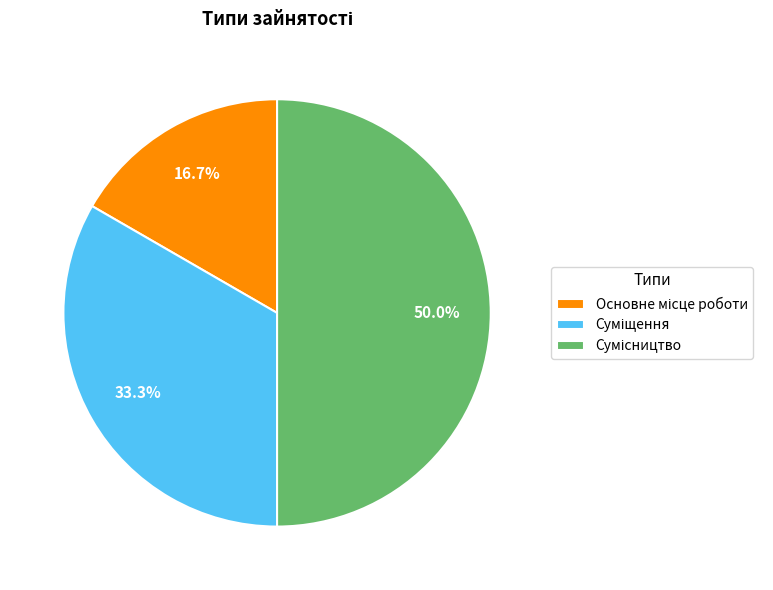

To the nearest percent, what is the average slice percentage?

33%